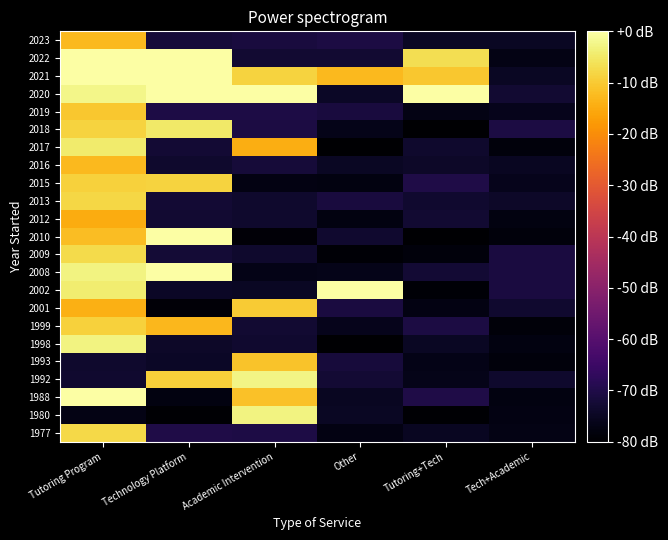

Reading left to right, what are all the values shown in this chart?

1977: Tutoring Program=-7.5	Technology Platform=-70.3	Academic Intervention=-70.4	Other=-77.5	Tutoring+Tech=-75.0	Tech+Academic=-77.0
1980: Tutoring Program=-77.2	Technology Platform=-79.6	Academic Intervention=-3.0	Other=-75.0	Tutoring+Tech=-79.5	Tech+Academic=-77.2
1988: Tutoring Program=1.6	Technology Platform=-77.6	Academic Intervention=-11.4	Other=-75.1	Tutoring+Tech=-70.1	Tech+Academic=-77.6
1992: Tutoring Program=-73.3	Technology Platform=-9.2	Academic Intervention=-2.8	Other=-72.7	Tutoring+Tech=-76.3	Tech+Academic=-73.7
1993: Tutoring Program=-73.7	Technology Platform=-74.6	Academic Intervention=-11.0	Other=-71.6	Tutoring+Tech=-76.8	Tech+Academic=-78.1
1998: Tutoring Program=-2.8	Technology Platform=-74.1	Academic Intervention=-73.2	Other=-79.8	Tutoring+Tech=-74.9	Tech+Academic=-77.7
1999: Tutoring Program=-8.9	Technology Platform=-13.0	Academic Intervention=-73.1	Other=-76.1	Tutoring+Tech=-70.6	Tech+Academic=-78.6
2001: Tutoring Program=-14.3	Technology Platform=-78.9	Academic Intervention=-9.8	Other=-71.2	Tutoring+Tech=-77.4	Tech+Academic=-73.4
2002: Tutoring Program=-4.1	Technology Platform=-74.4	Academic Intervention=-74.7	Other=0.5	Tutoring+Tech=-79.1	Tech+Academic=-71.0
2008: Tutoring Program=-3.0	Technology Platform=3.4	Academic Intervention=-76.6	Other=-76.5	Tutoring+Tech=-72.7	Tech+Academic=-71.0
2009: Tutoring Program=-7.2	Technology Platform=-72.2	Academic Intervention=-73.6	Other=-79.2	Tutoring+Tech=-78.4	Tech+Academic=-71.0
2010: Tutoring Program=-12.2	Technology Platform=1.0	Academic Intervention=-79.0	Other=-73.4	Tutoring+Tech=-79.9	Tech+Academic=-78.4
2012: Tutoring Program=-14.9	Technology Platform=-73.1	Academic Intervention=-73.5	Other=-77.8	Tutoring+Tech=-72.9	Tech+Academic=-77.6
2013: Tutoring Program=-7.8	Technology Platform=-72.5	Academic Intervention=-73.5	Other=-71.5	Tutoring+Tech=-73.4	Tech+Academic=-74.3
2015: Tutoring Program=-8.8	Technology Platform=-8.5	Academic Intervention=-77.3	Other=-77.6	Tutoring+Tech=-70.3	Tech+Academic=-76.1
2016: Tutoring Program=-12.6	Technology Platform=-73.7	Academic Intervention=-72.1	Other=-75.0	Tutoring+Tech=-74.2	Tech+Academic=-75.1
2017: Tutoring Program=-4.5	Technology Platform=-72.8	Academic Intervention=-14.5	Other=-79.8	Tutoring+Tech=-73.5	Tech+Academic=-78.2
2018: Tutoring Program=-8.7	Technology Platform=-4.8	Academic Intervention=-70.9	Other=-76.3	Tutoring+Tech=-79.8	Tech+Academic=-70.7
2019: Tutoring Program=-10.4	Technology Platform=-70.3	Academic Intervention=-70.4	Other=-71.5	Tutoring+Tech=-77.1	Tech+Academic=-76.1
2020: Tutoring Program=-2.3	Technology Platform=2.4	Academic Intervention=1.1	Other=-74.4	Tutoring+Tech=2.9	Tech+Academic=-73.0
2021: Tutoring Program=1.1	Technology Platform=2.9	Academic Intervention=-8.6	Other=-12.8	Tutoring+Tech=-10.4	Tech+Academic=-74.8
2022: Tutoring Program=1.4	Technology Platform=2.2	Academic Intervention=-73.0	Other=-73.0	Tutoring+Tech=-6.7	Tech+Academic=-77.1
2023: Tutoring Program=-12.6	Technology Platform=-71.9	Academic Intervention=-71.3	Other=-70.9	Tutoring+Tech=-74.9	Tech+Academic=-75.0